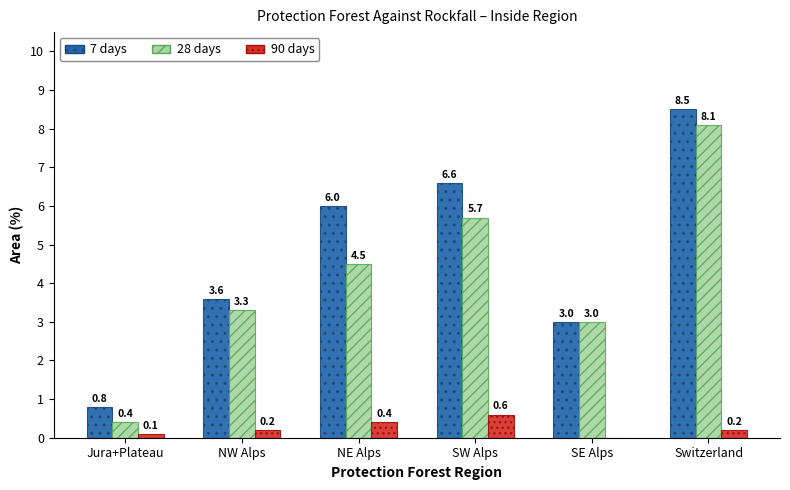

The value of 7 days at SE Alps is 5.1. True or false?

False